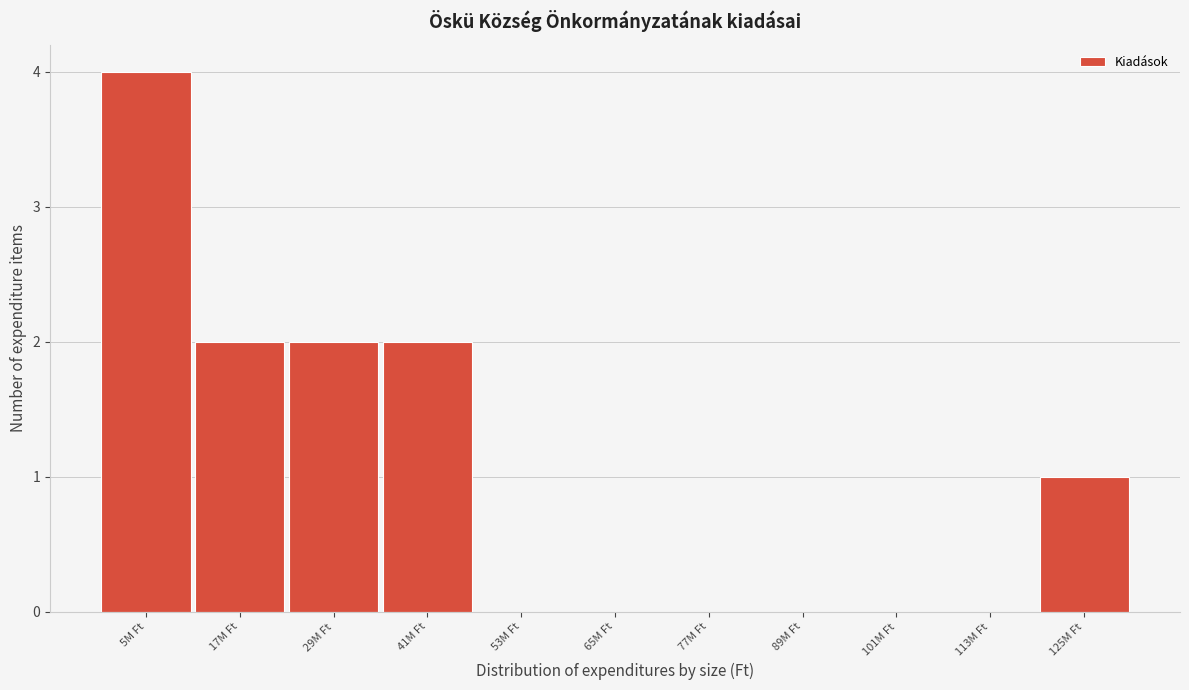

Reading right to left, transcribe all the data shown in this chart.

125M Ft=1	113M Ft=0	101M Ft=0	89M Ft=0	77M Ft=0	65M Ft=0	53M Ft=0	41M Ft=2	29M Ft=2	17M Ft=2	5M Ft=4